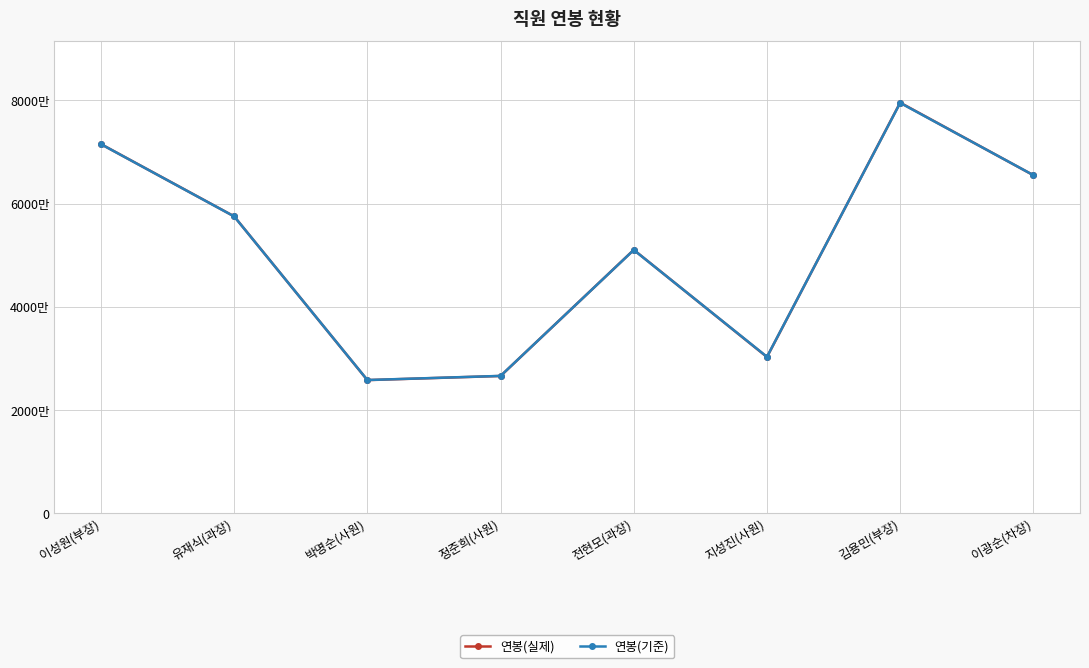

What are all the series names shown in the legend?

연봉(실제), 연봉(기준)